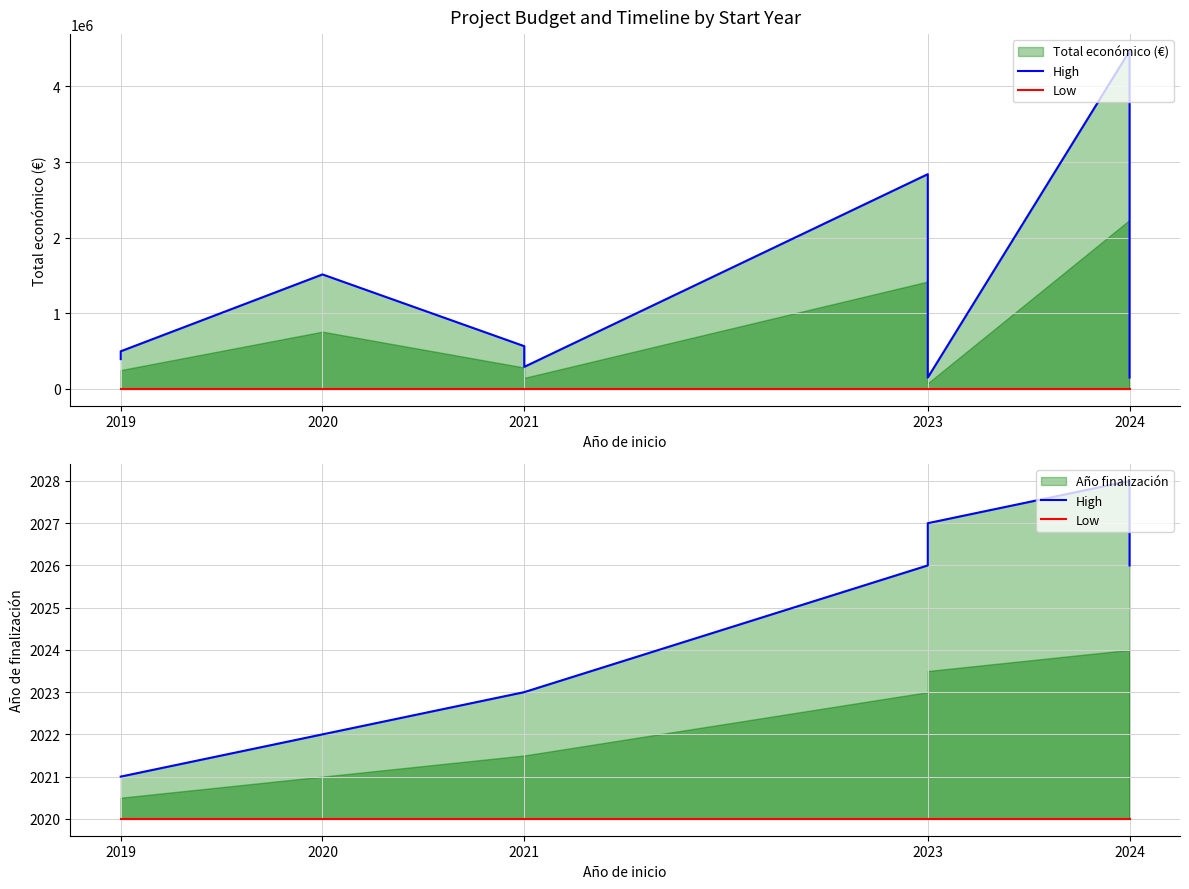

True or false: High has more than 2 interior local peaks.

False